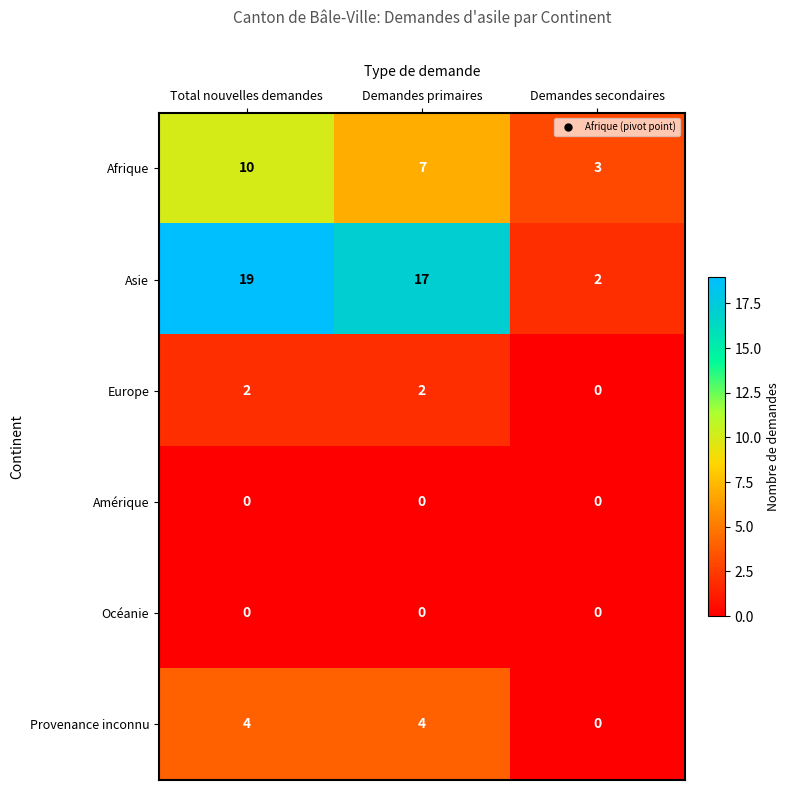

What is the difference between the maximum and minimum values in the Asie series?

17